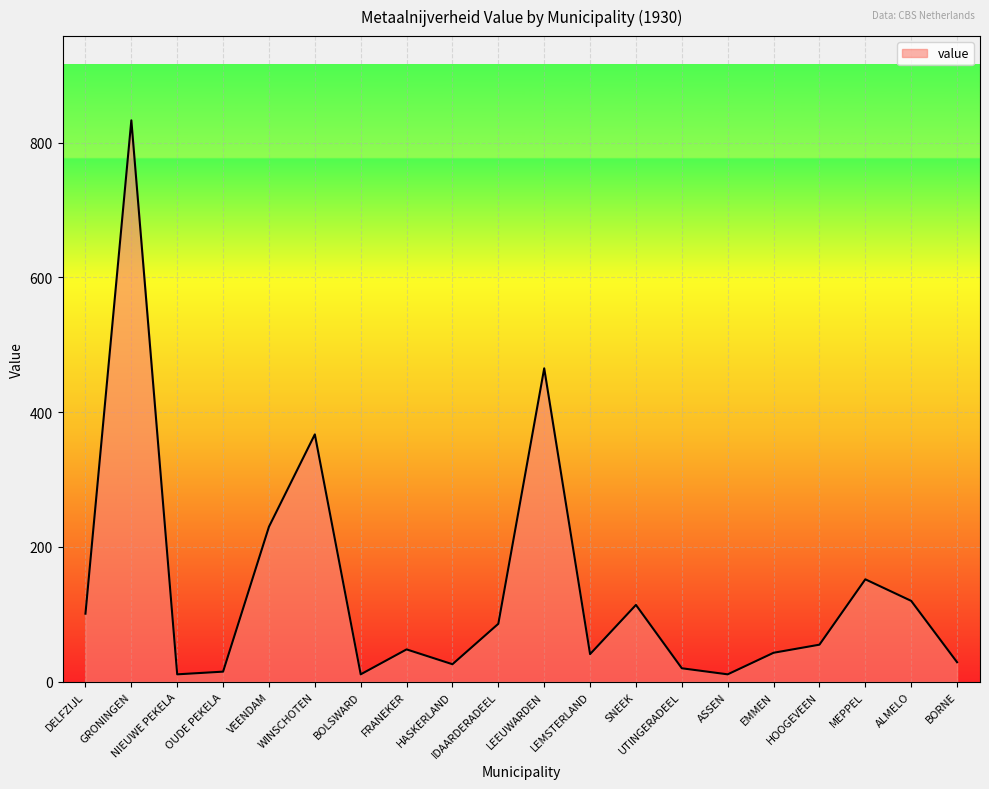

How many lines are shown in the chart?

1